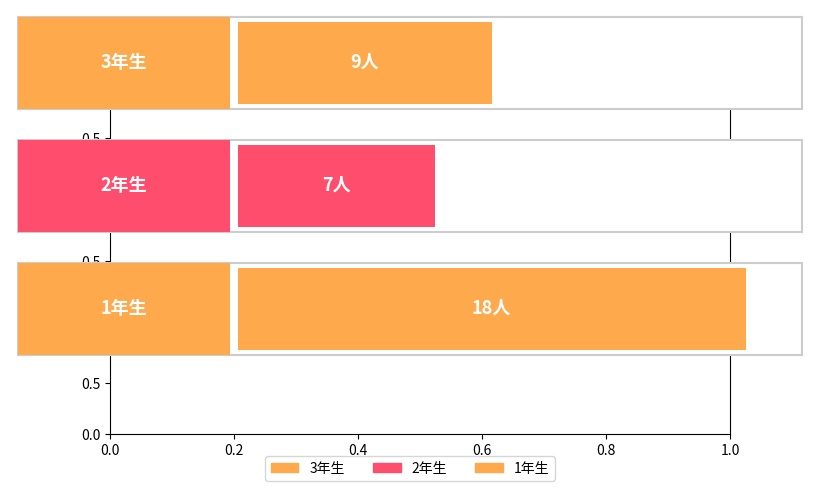

The chart shows a value of 6 at 3年生. True or false?

False